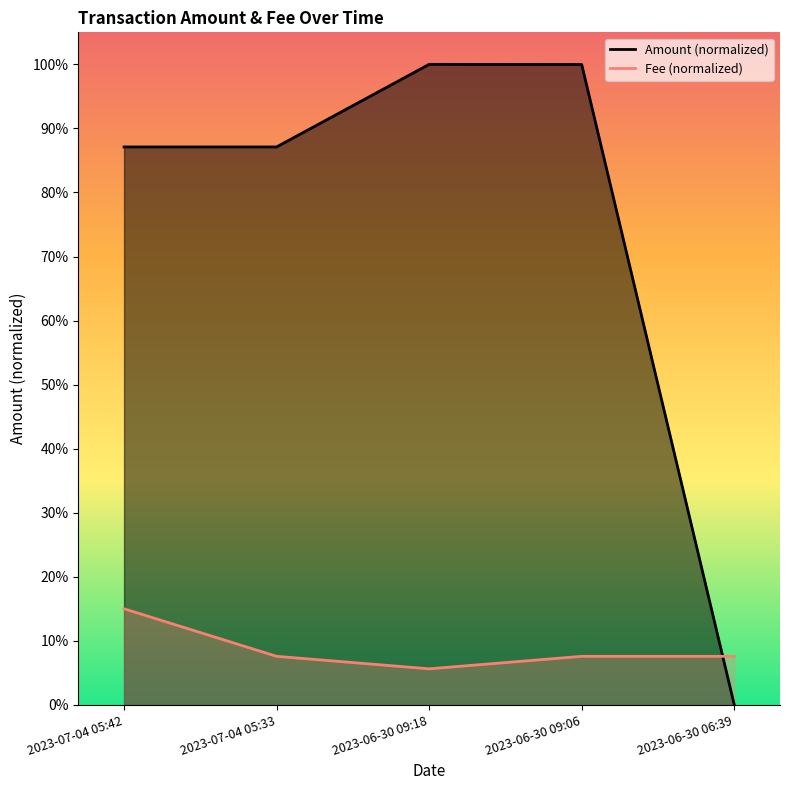

Which series has the largest total across all categories?

Amount